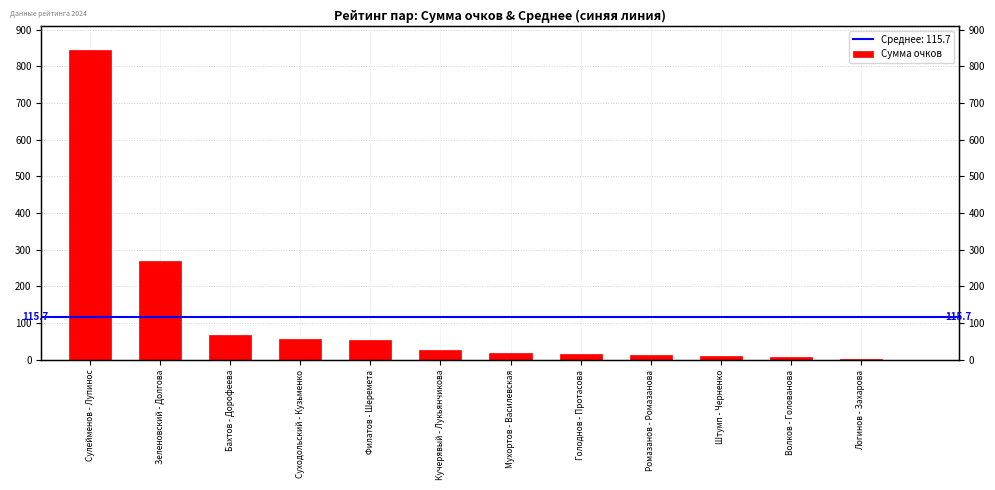

Are the bars grouped side by side (vs. stacked)?

No